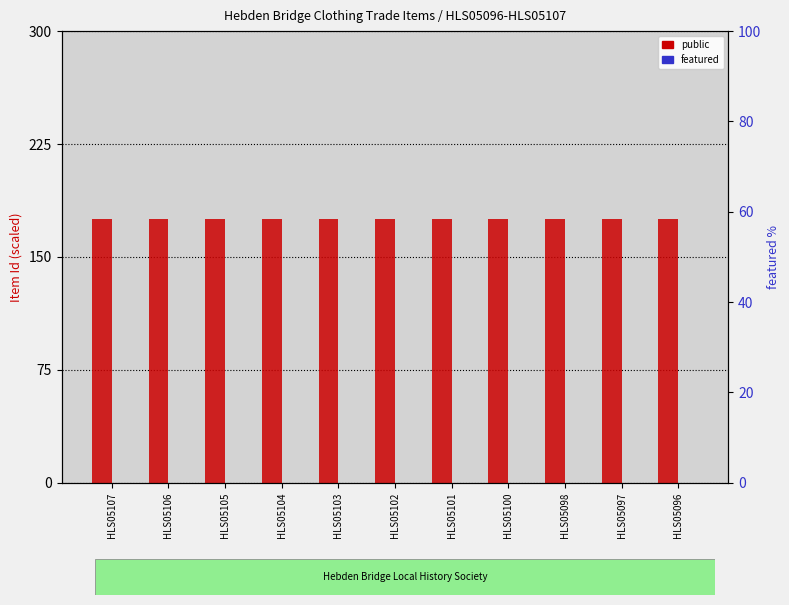

How many bars are there in total?

22